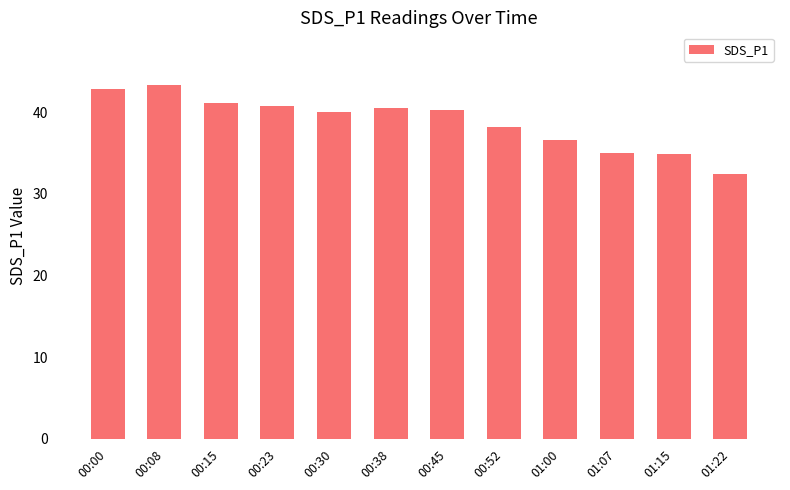

What is the approximate value at 00:30?

40.0